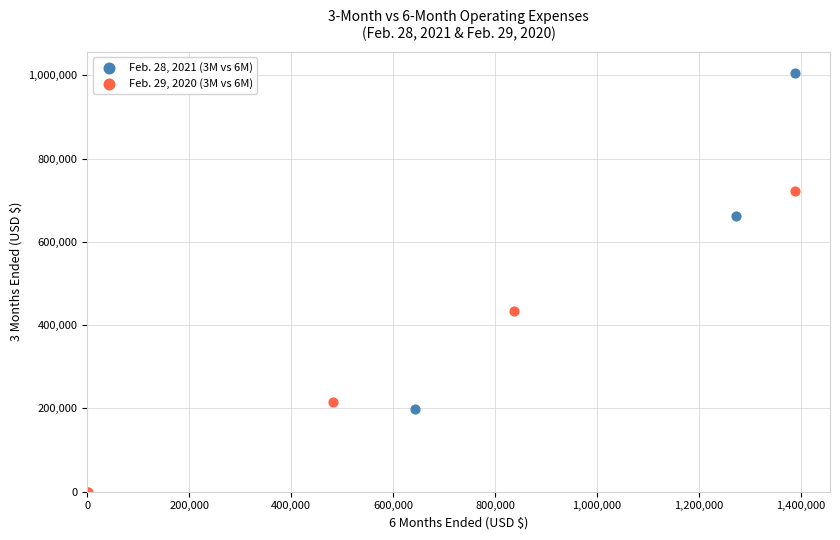

Which series has the largest Y range (max minus min)?

Feb. 28, 2021 (3M vs 6M)